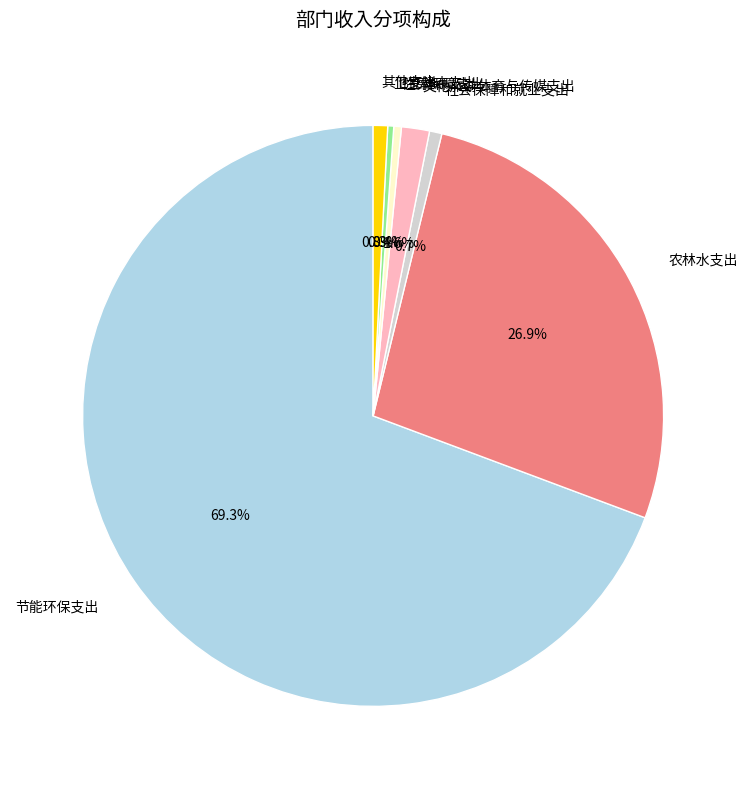

Which has a higher value, 住房保障支出 or 节能环保支出?

节能环保支出